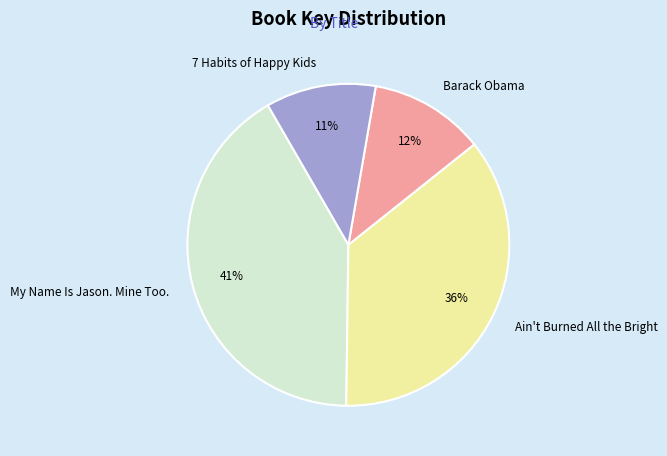

Is My Name Is Jason. Mine Too. the majority of the pie?

No